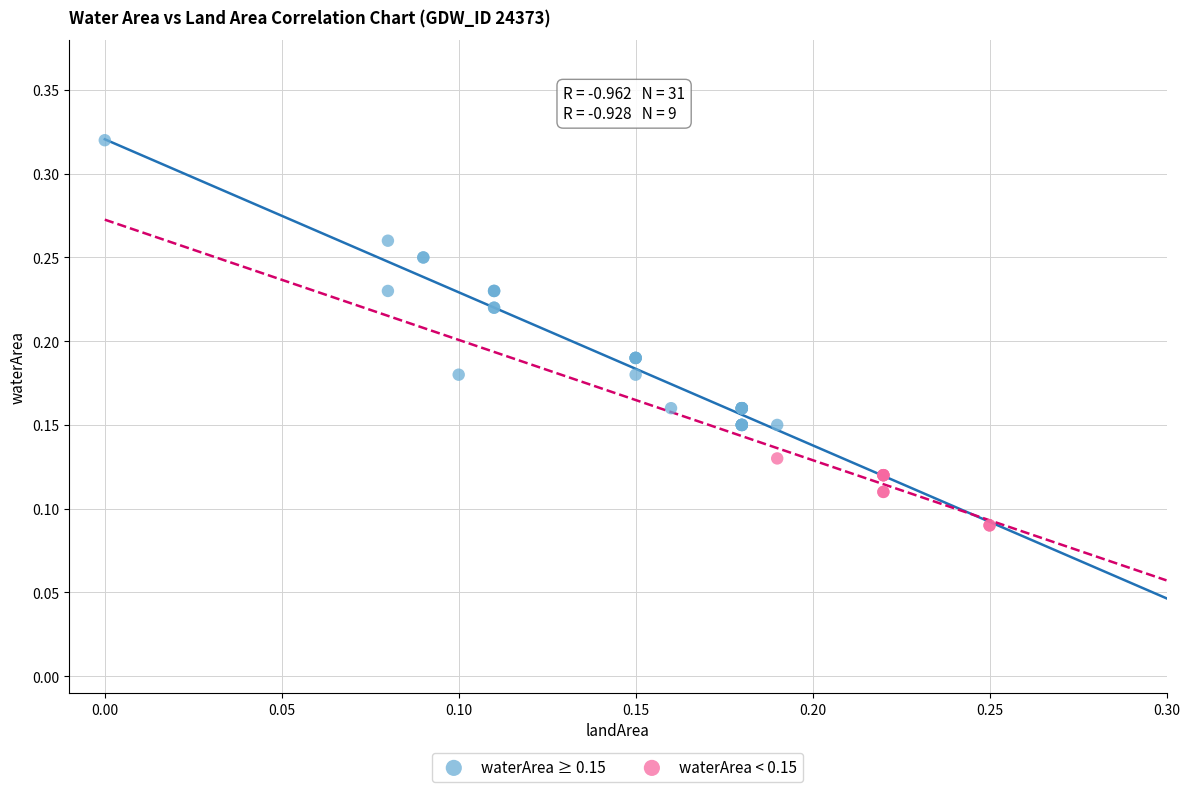

Which series contains the lowest Y value?

waterArea < 0.15